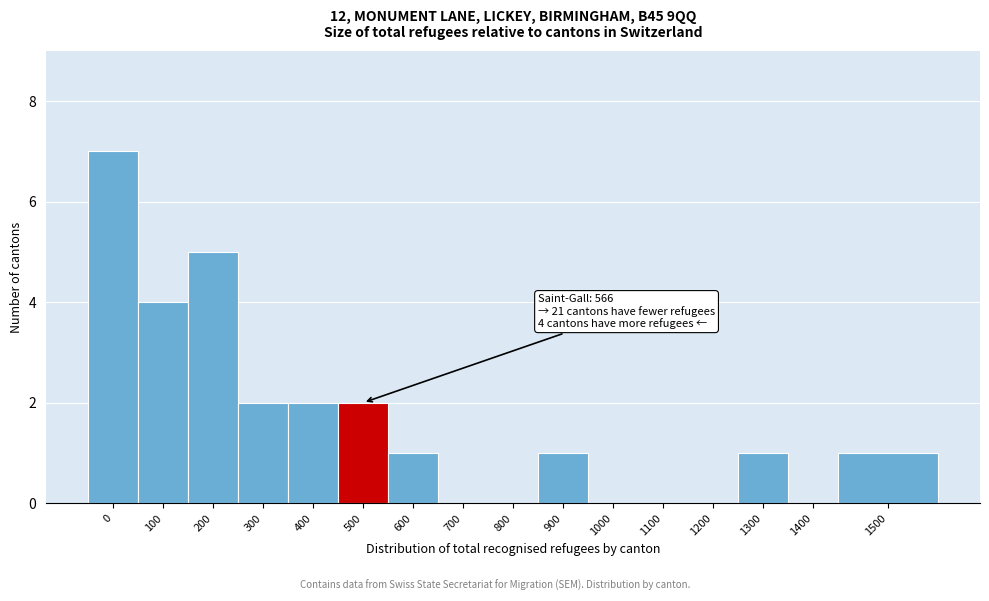

Reading left to right, extract all data points from this chart.

0=7	100=4	200=5	300=2	400=2	500=2	600=1	700=0	800=0	900=1	1000=0	1100=0	1200=0	1300=1	1400=0	1500=1